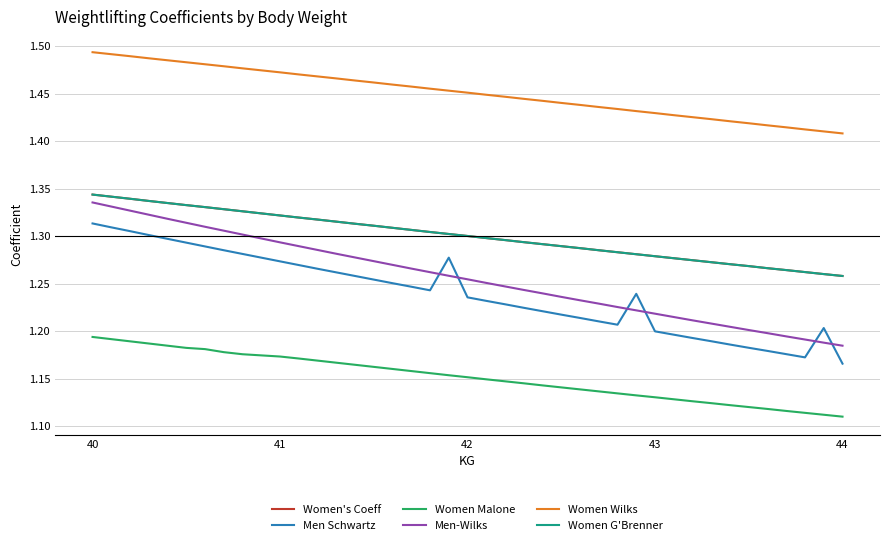

Does the chart display data point markers on the line(s)?

No